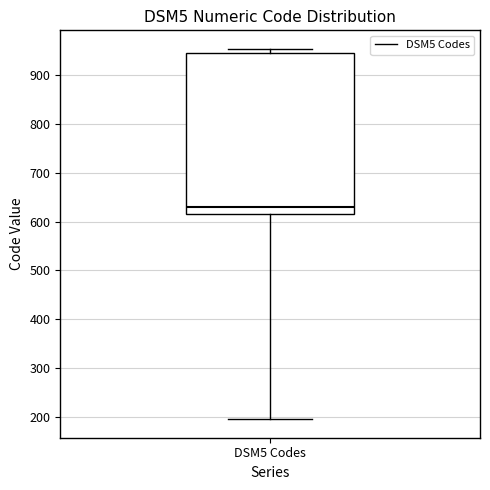

Transcribe this box plot: give where the median line is, the range the box spans, and where the two whiskers end, as read against the y-axis. The values are not printed on the chart, so give them approximately, as read against the axis.

median 630, box 610 to 950, whiskers 200 to 950 (just above the box's upper edge)